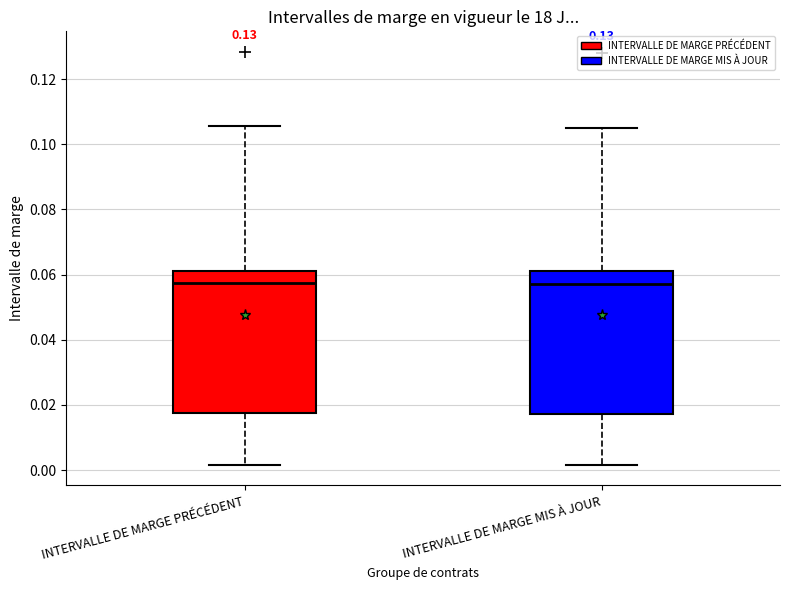

Where is the upper edge of the box for INTERVALLE DE MARGE PRÉCÉDENT on the y-axis? The values are not printed on the chart, so give them approximately, as read against the axis.

0.062